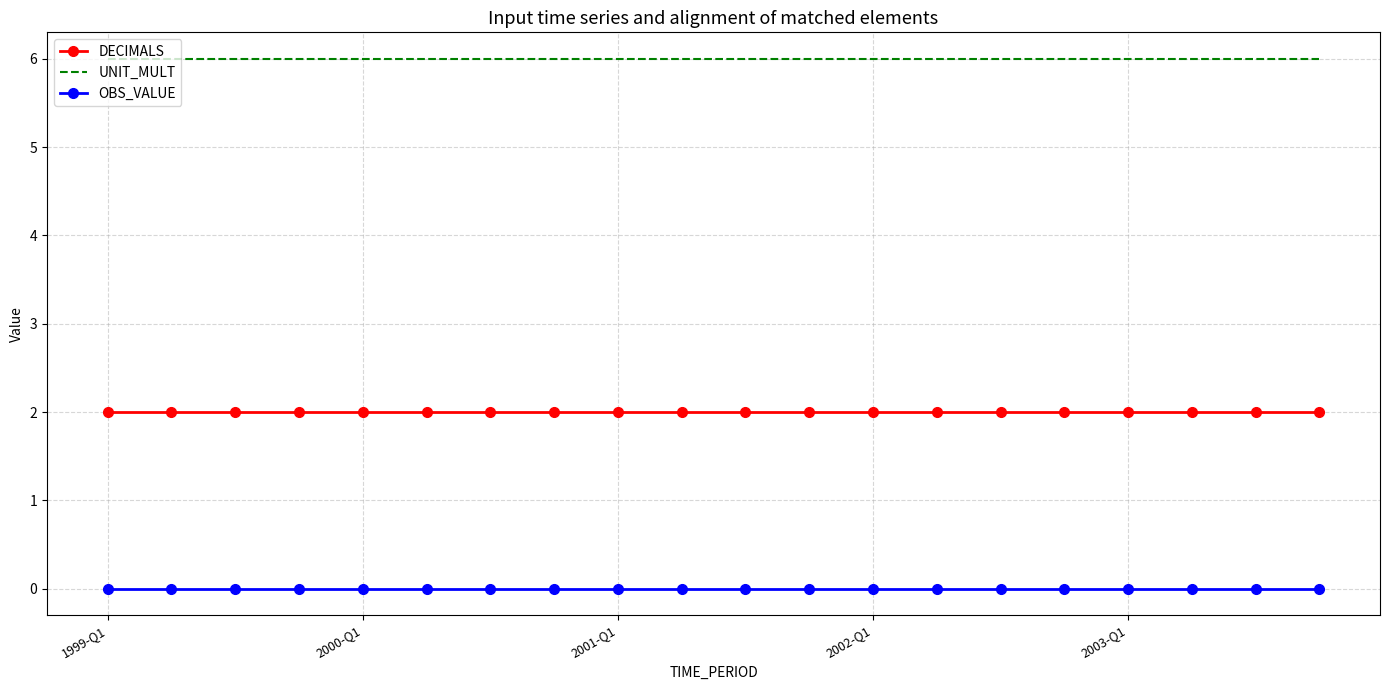

What is the lowest value of the UNIT_MULT series?

6